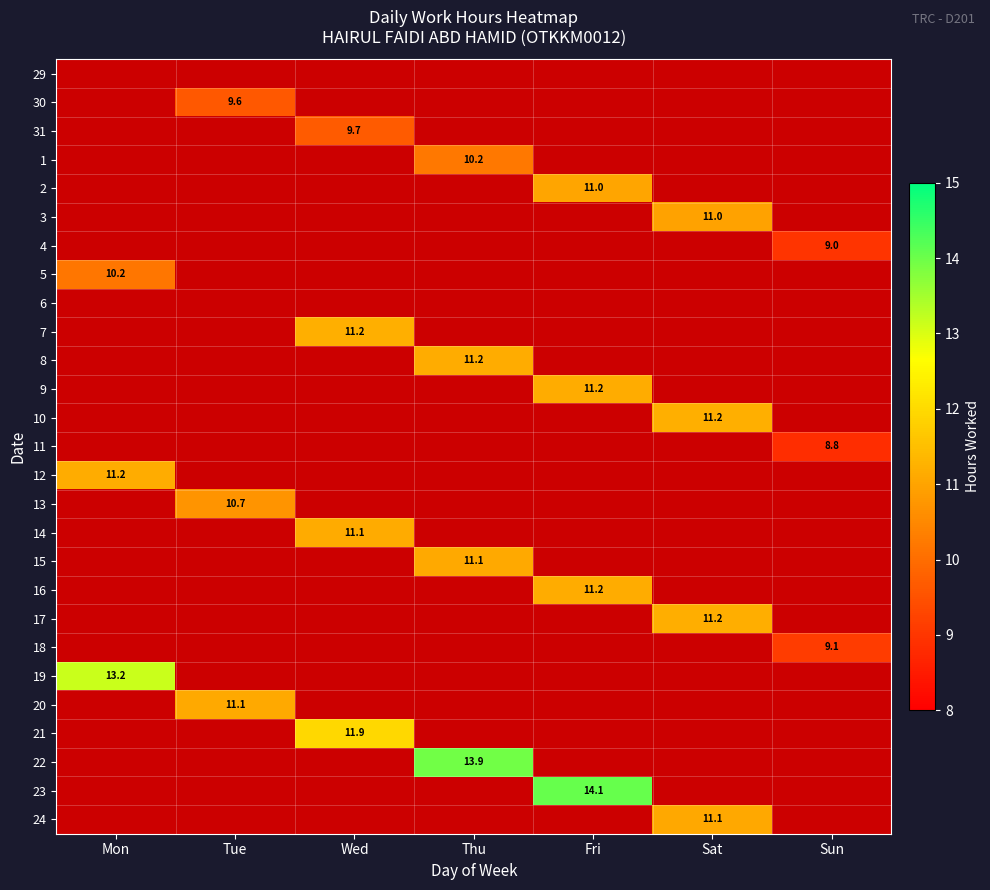

What value does the 20 series have at Tue?

11.1